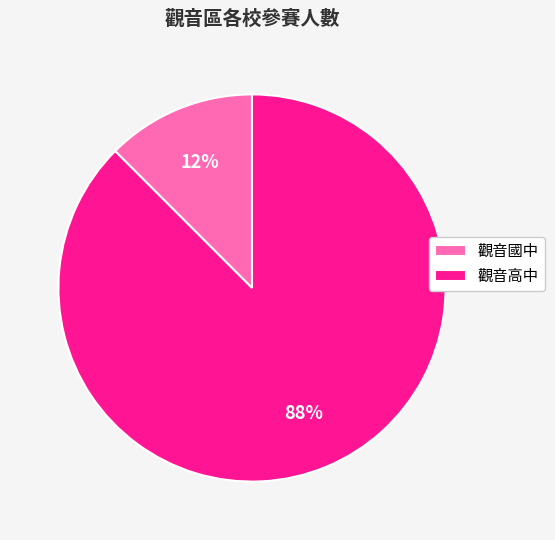

How many slices are in this pie chart?

2